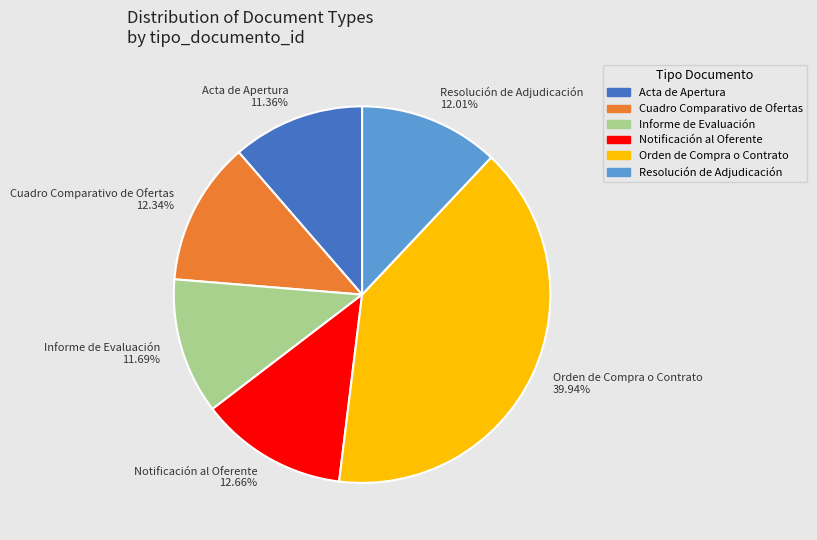

What is the ratio of the value at Acta de Apertura to the value at Resolución de Adjudicación?

0.9